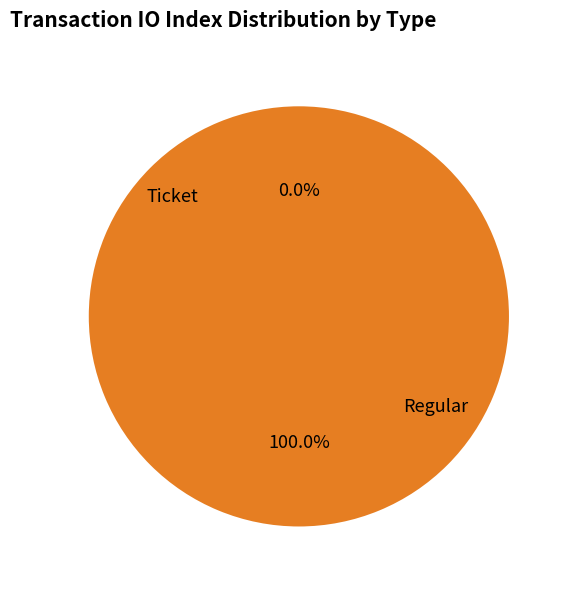

Is it true that Regular is 100% of the pie?

True